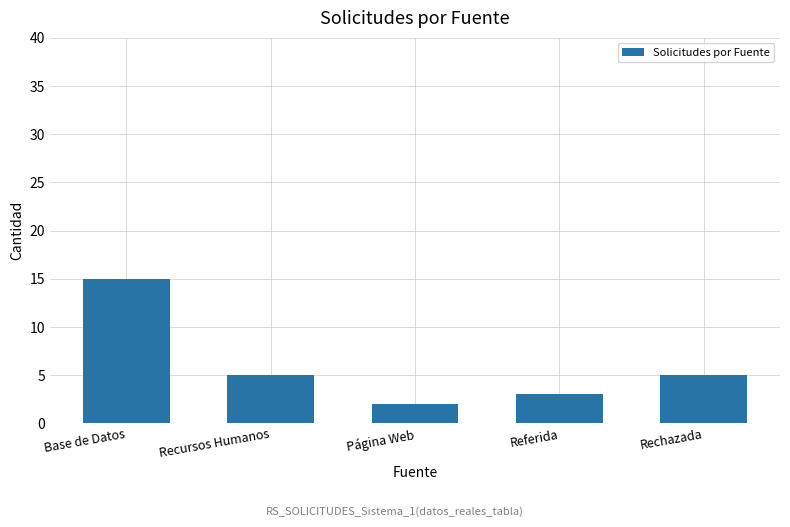

Reading left to right, list all the values displayed in this chart.

Base de Datos=15	Recursos Humanos=5	Página Web=2	Referida=3	Rechazada=5